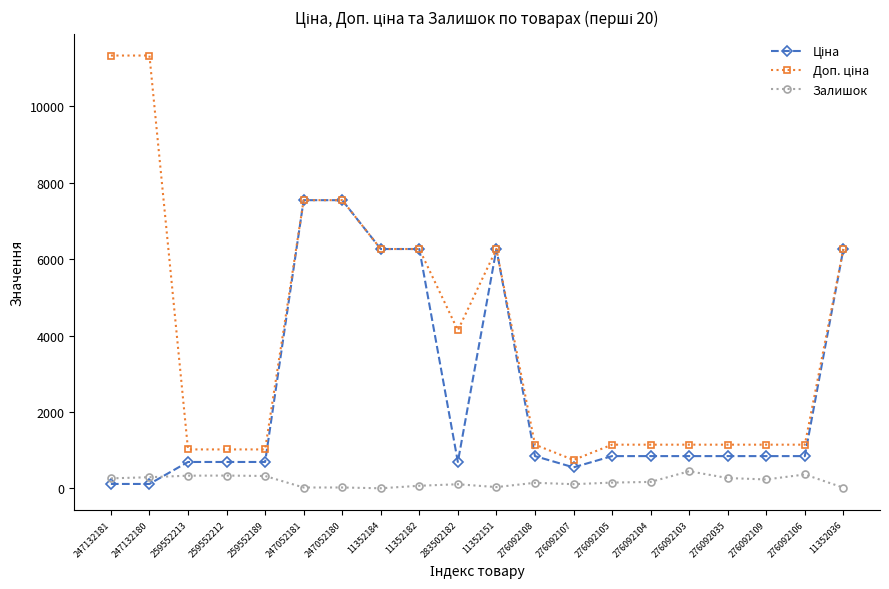

True or false: Залишок has a value of 260.0 at 247132181.

True